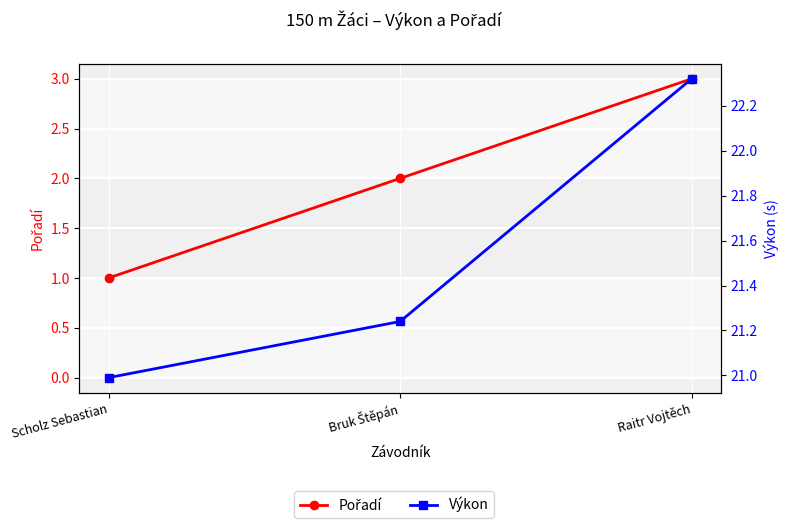

At which label does Pořadí reach its minimum?

Scholz Sebastian